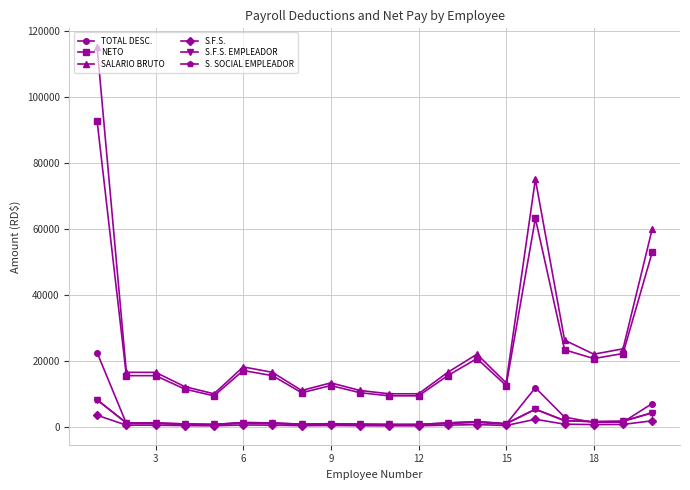

How many data points in S.F.S. EMPLEADOR are above 1169?

12